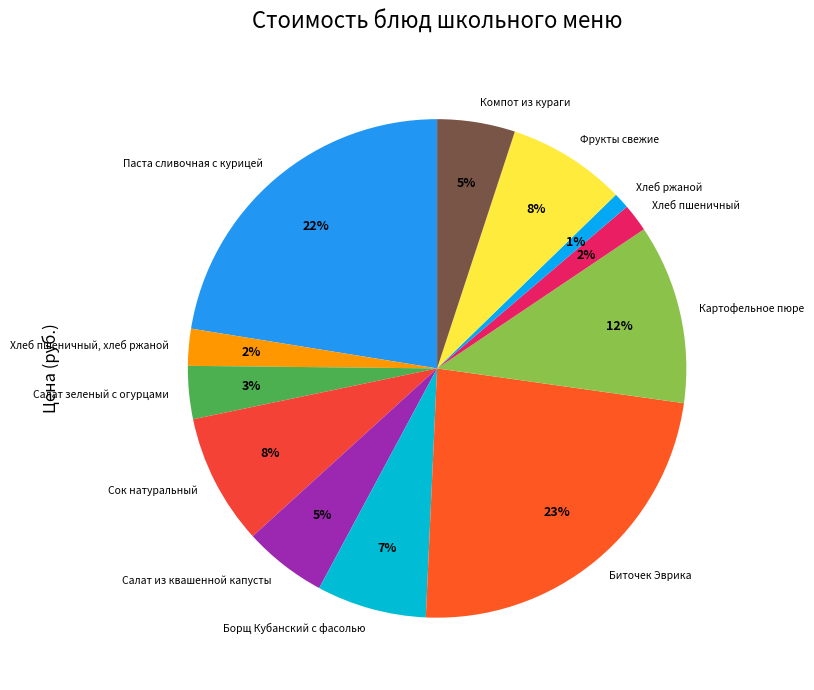

Between Фрукты свежие and Борщ Кубанский с фасолью, which is larger?

Фрукты свежие